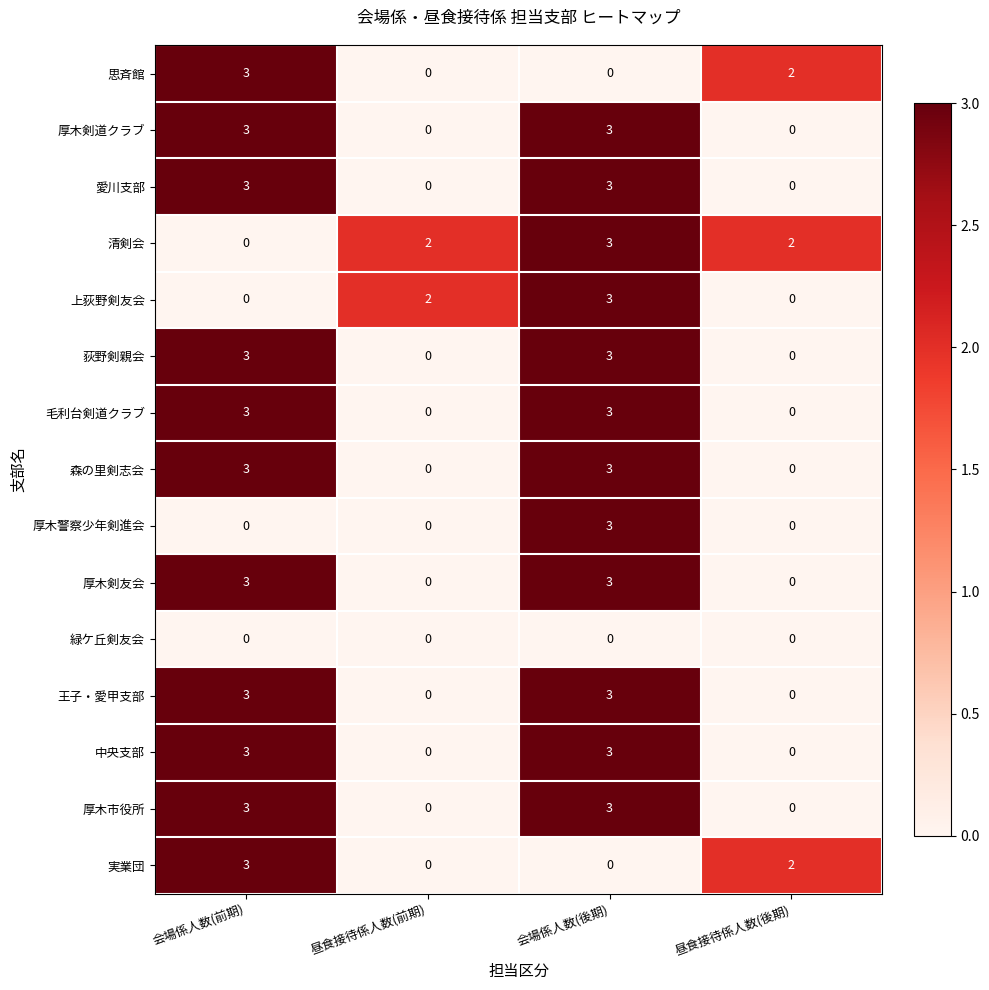

The value of 清剣会 at 会場係人数(前期) is -1. True or false?

False